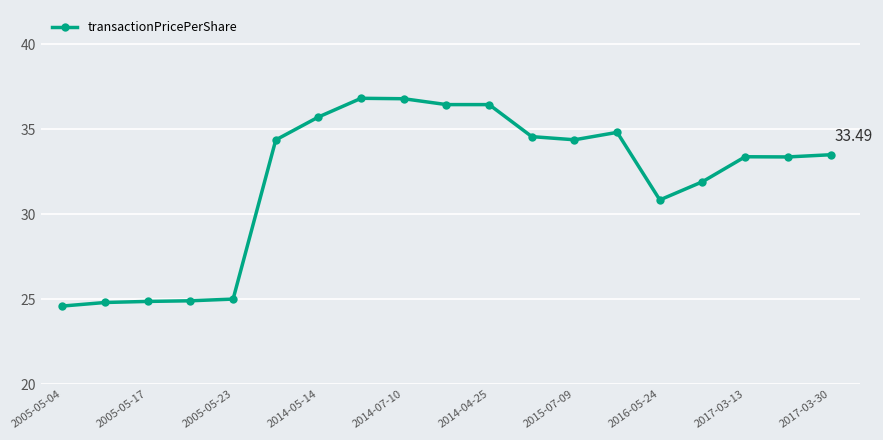

Count the number of data series in this chart.

1